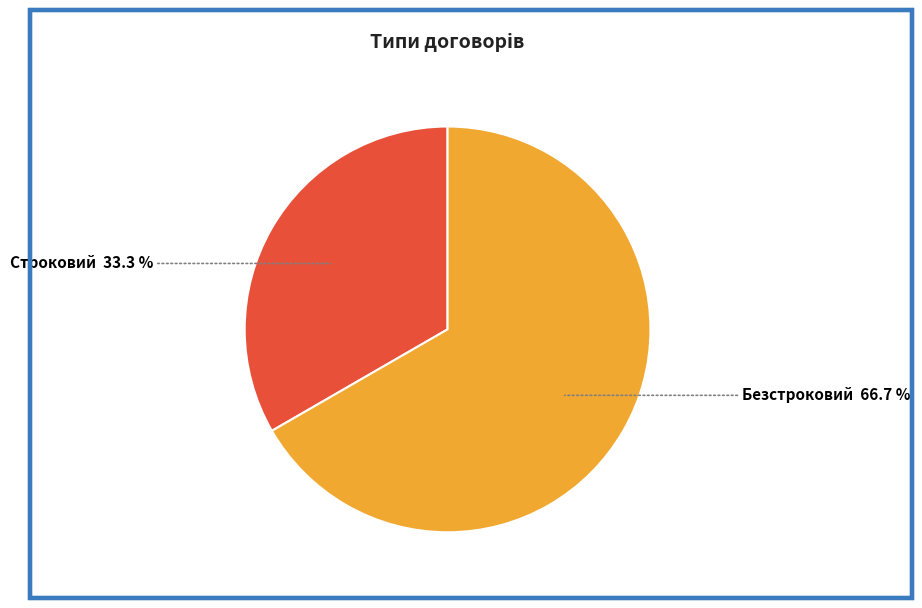

Between Безстроковий and Строковий, which is larger?

Безстроковий